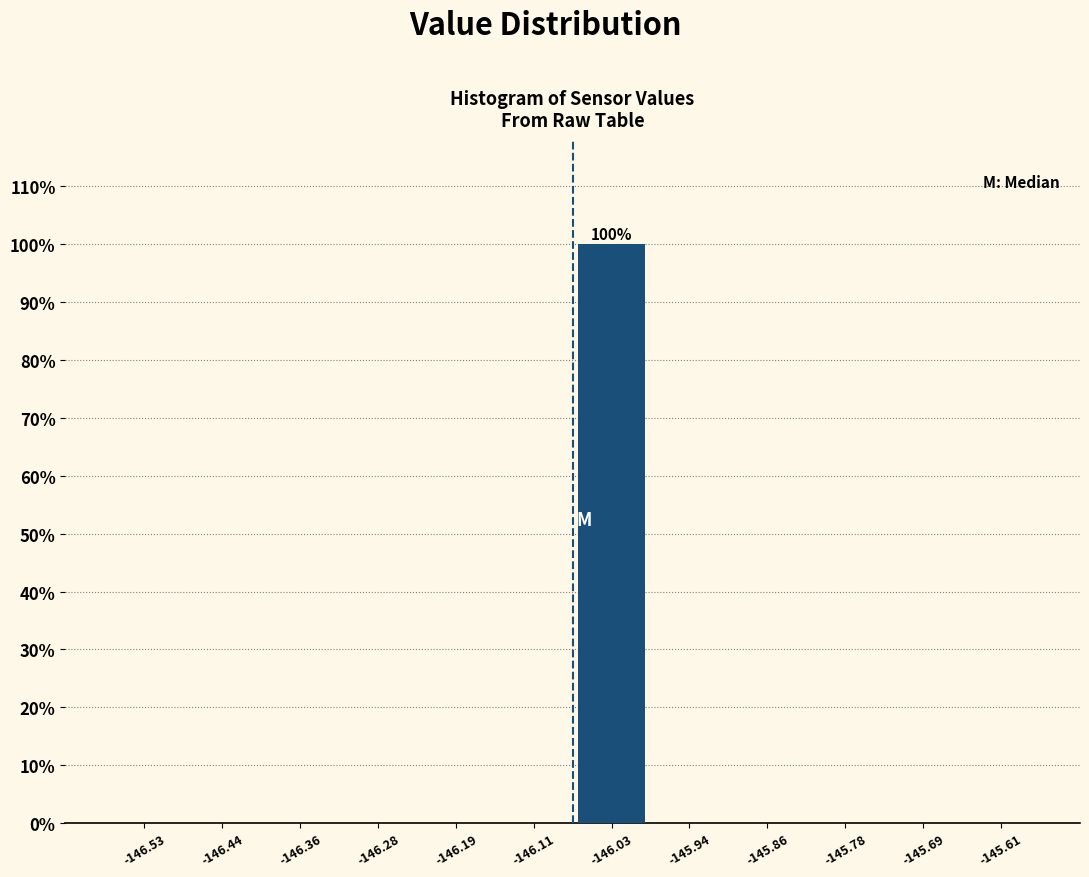

Which range on the x-axis has the tallest bar?

-146.07 to -145.99